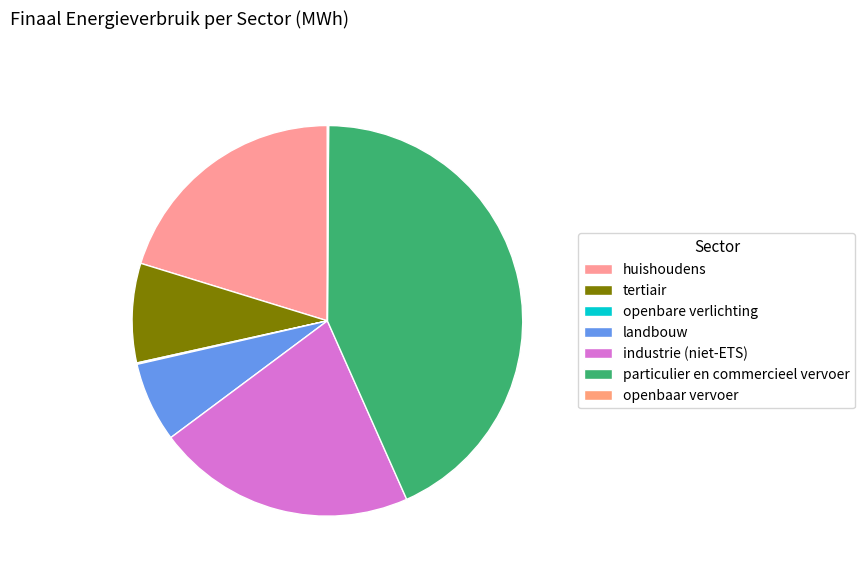

To the nearest percent, what is the average slice percentage?

14%